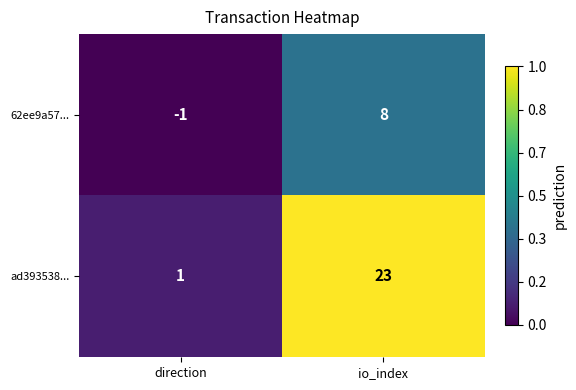

Reading right to left, list all the values displayed in this chart.

62ee9a57...: io_index=8	direction=-1
ad393538...: io_index=23	direction=1